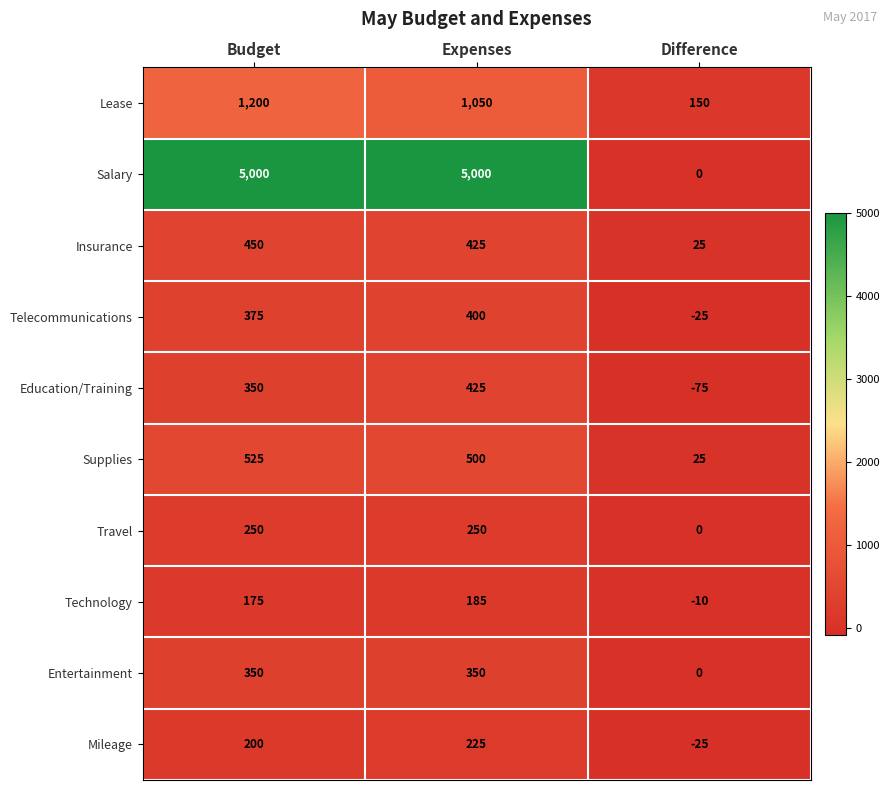

Rank the series by their maximum value, from lowest to highest.

Technology, Mileage, Travel, Entertainment, Telecommunications, Education/Training, Insurance, Supplies, Lease, Salary